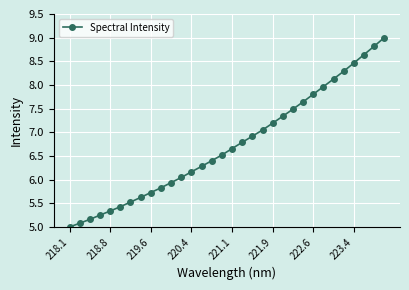

What is the value of the 26th point from the left?

8.0